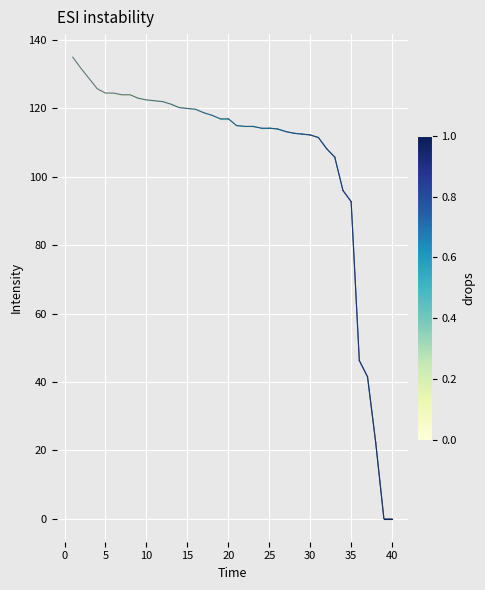

What is the greatest value displayed?

135.0